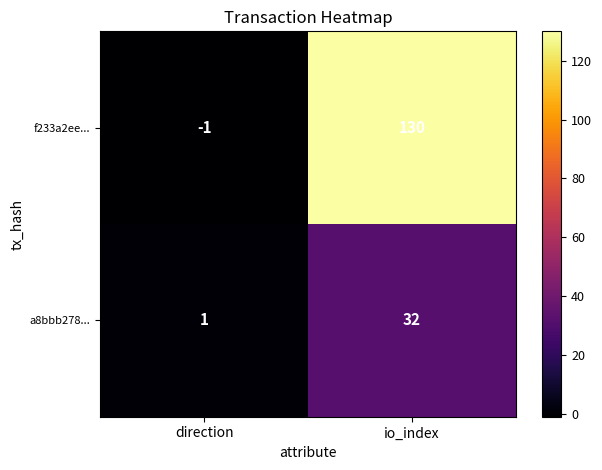

The value of f233a2ee... at io_index is 130. True or false?

True